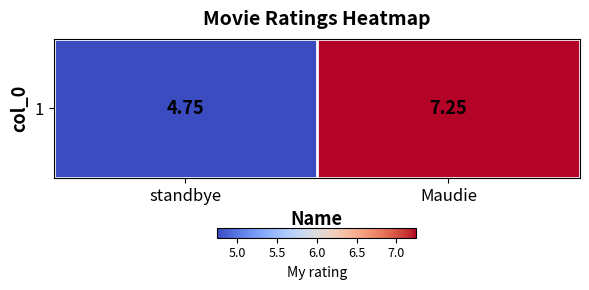

What is the sum of the values at standbye and Maudie?

12.0